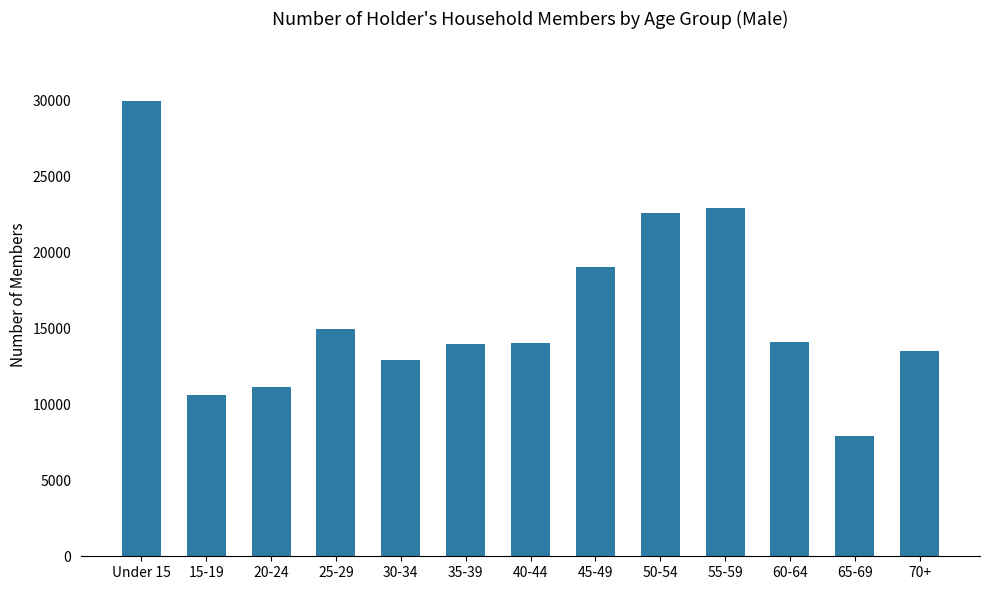

What is the label of the 2nd bar from the right?

65-69